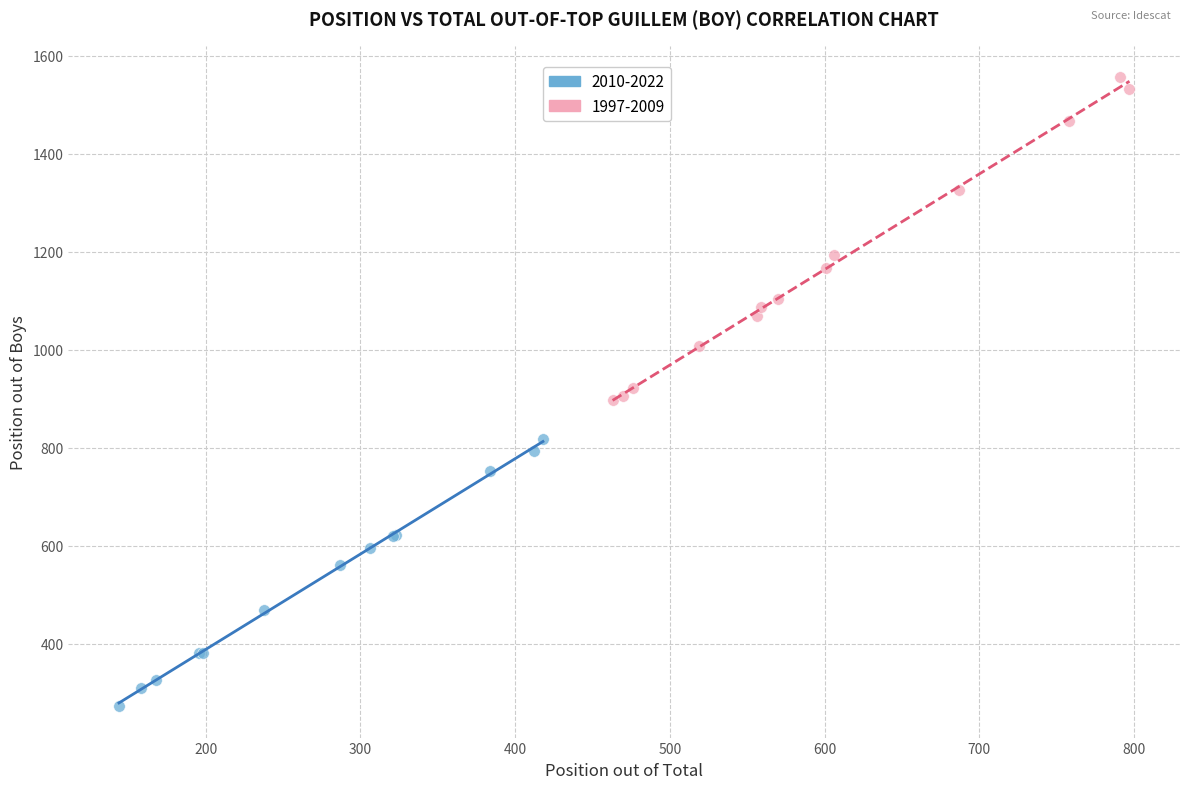

Which series reaches the minimum Y coordinate?

2010-2022